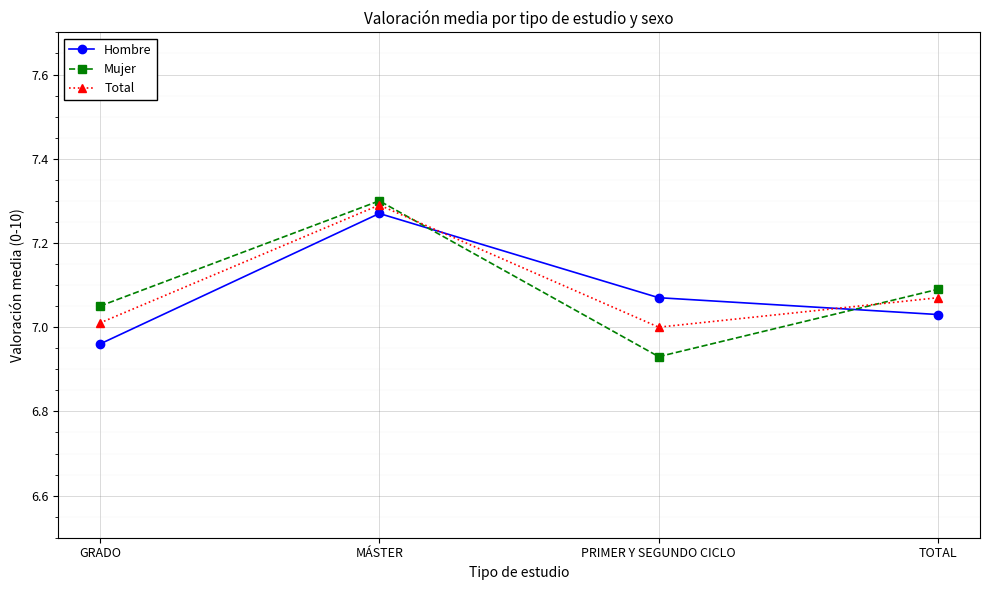

Is the value of Hombre at PRIMER Y SEGUNDO CICLO greater than the value of Mujer at PRIMER Y SEGUNDO CICLO?

Yes